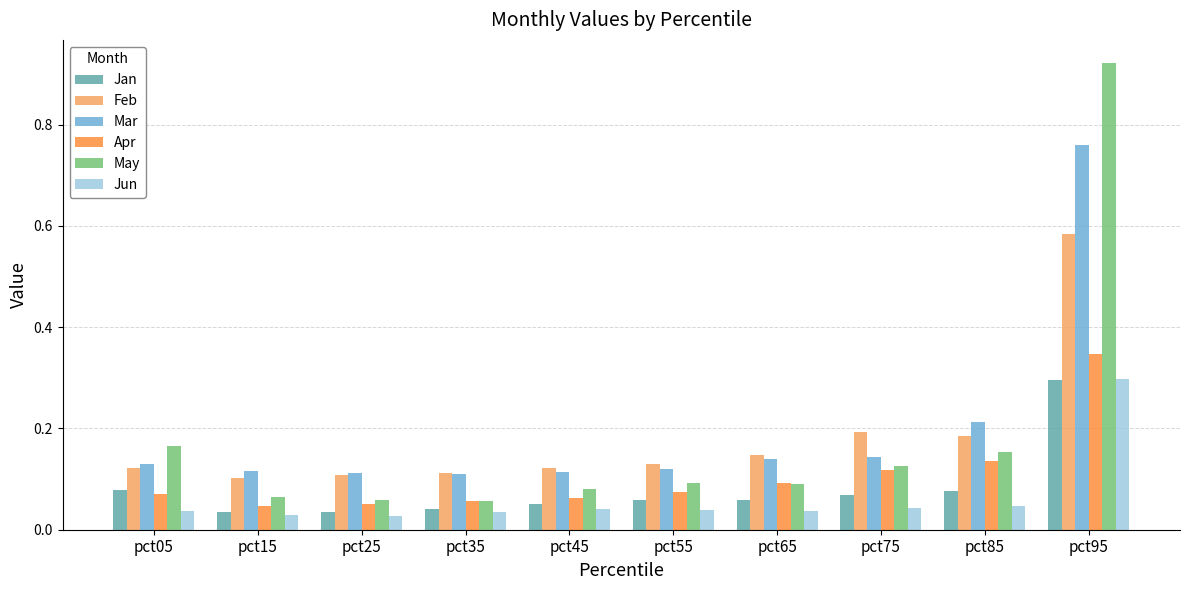

What is the difference between the maximum and second lowest values in the Feb series?

0.5